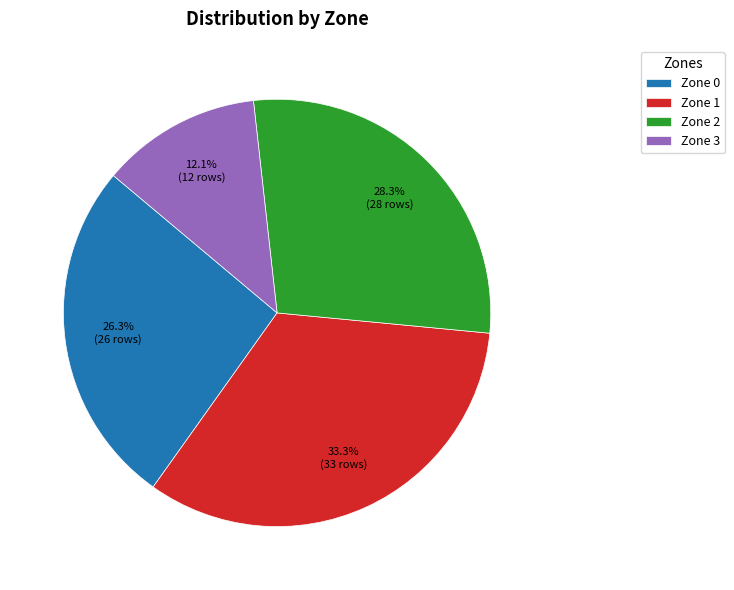

Is it true that Zone 3 is 12% of the pie?

True